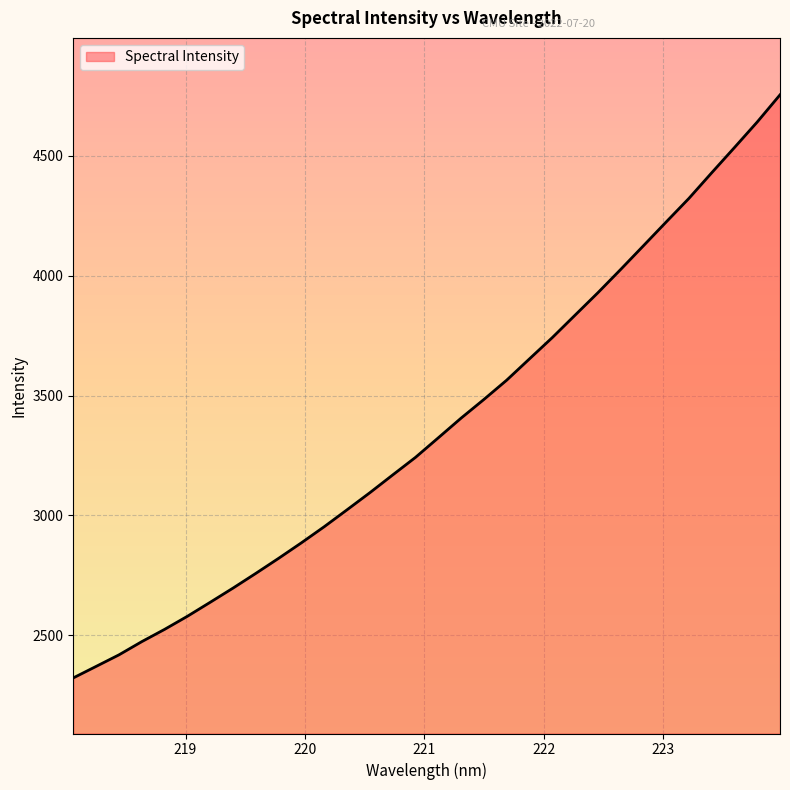

True or false: the data shows 811.1 at 220.5444.

False